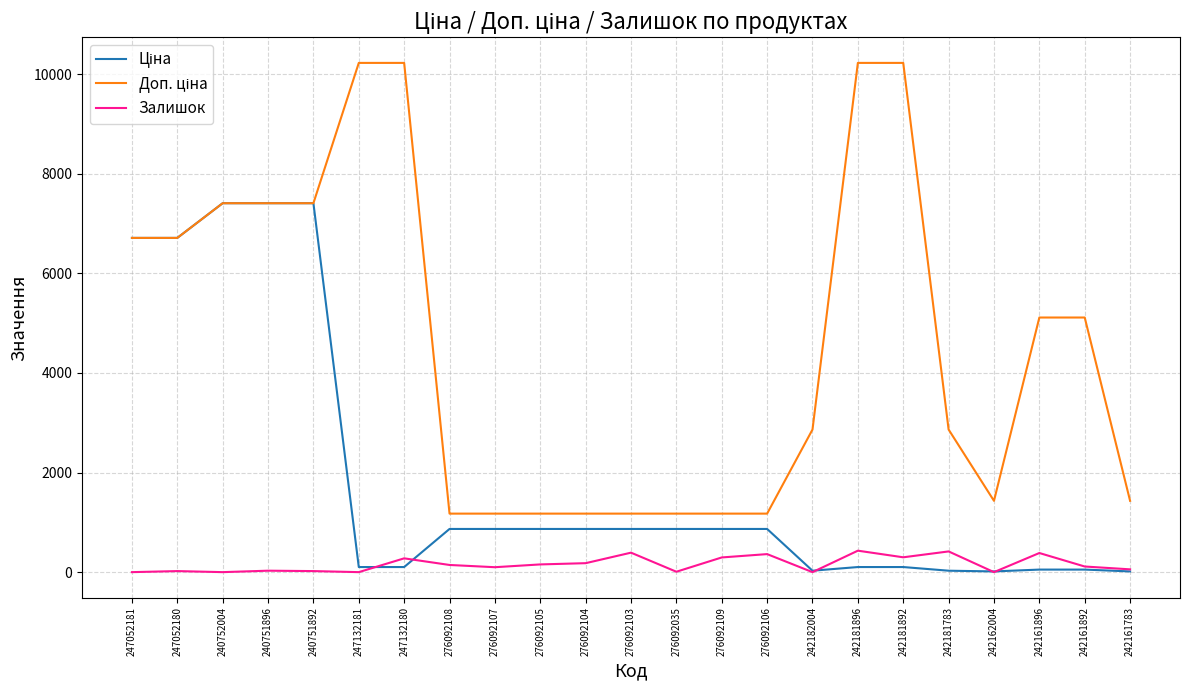

Is this an area chart (filled region under the line)?

No